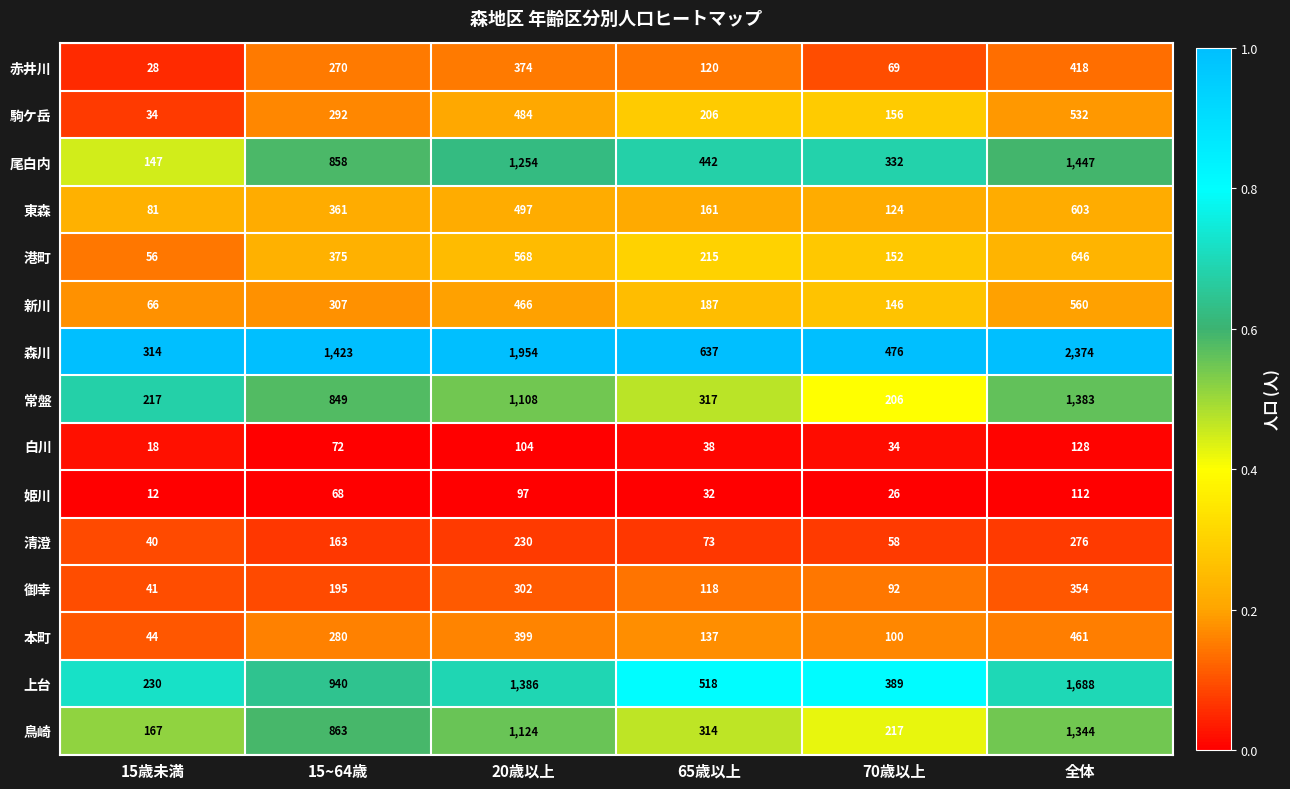

Read the 駒ケ岳 value at 15歳未満.

34